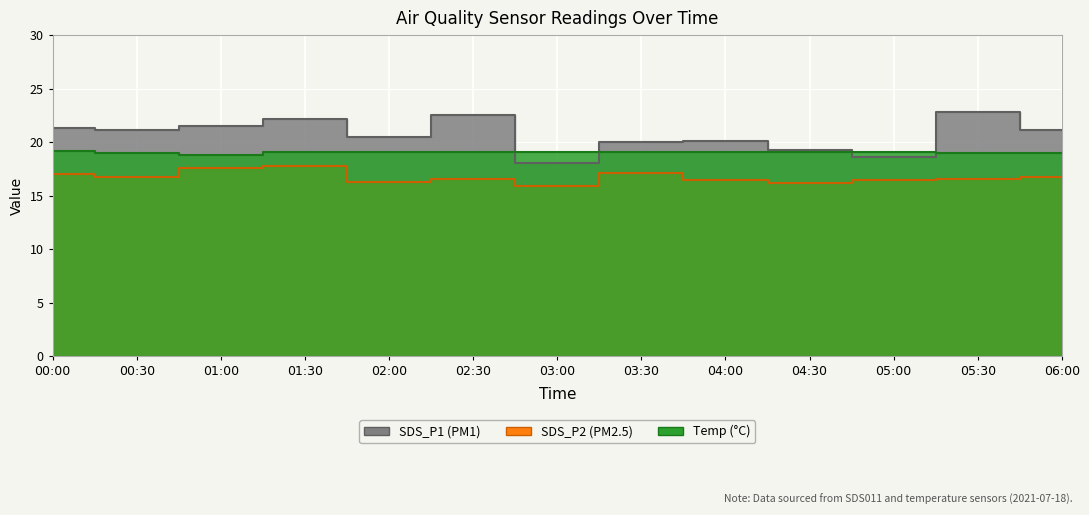

Between which two adjacent categories do Temp and SDS_P1 first intersect?

02:30 and 03:00